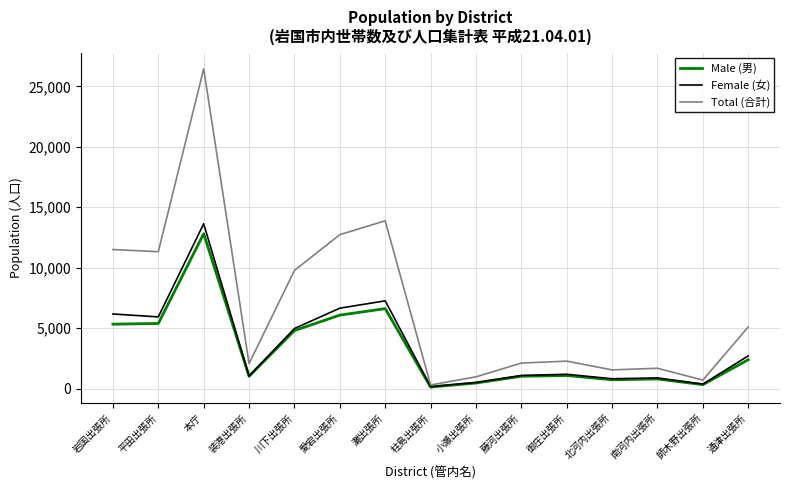

At which category is the sum across all series the highest?

本庁